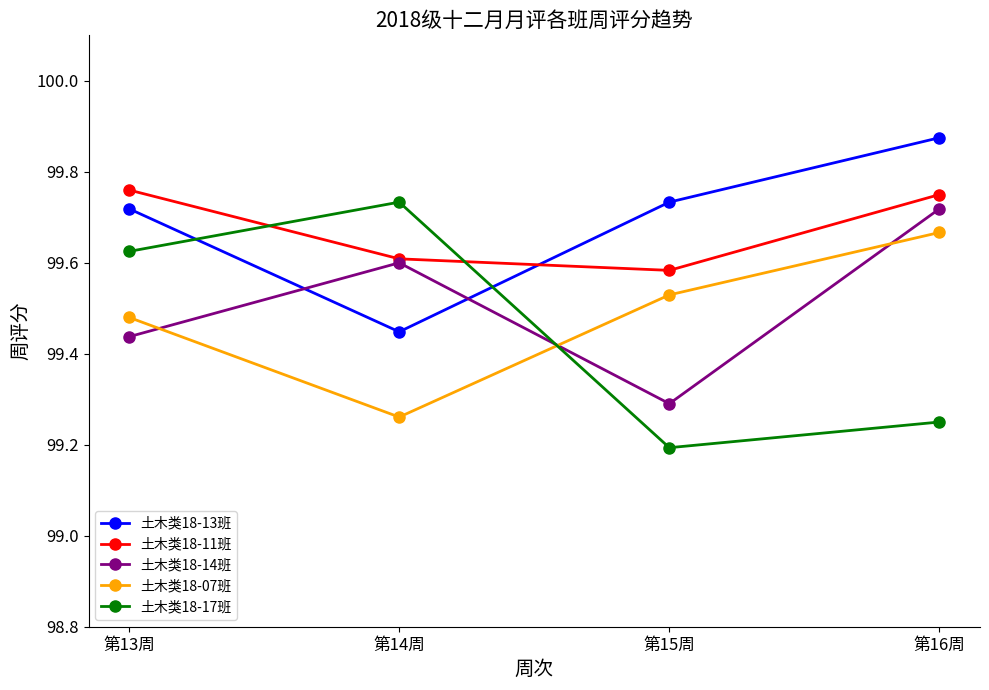

What position from the right is 第13周?

4